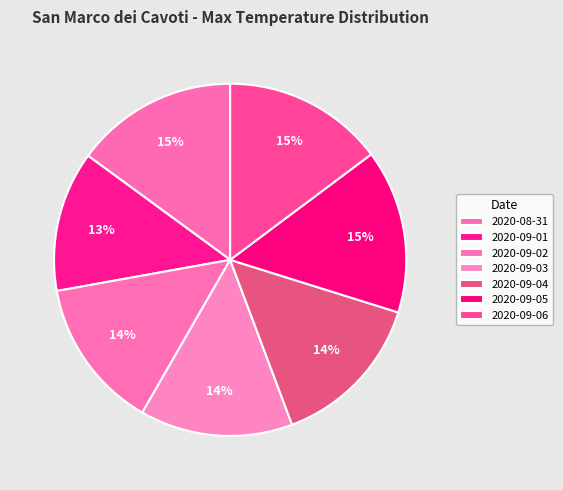

How many slices are in this pie chart?

7